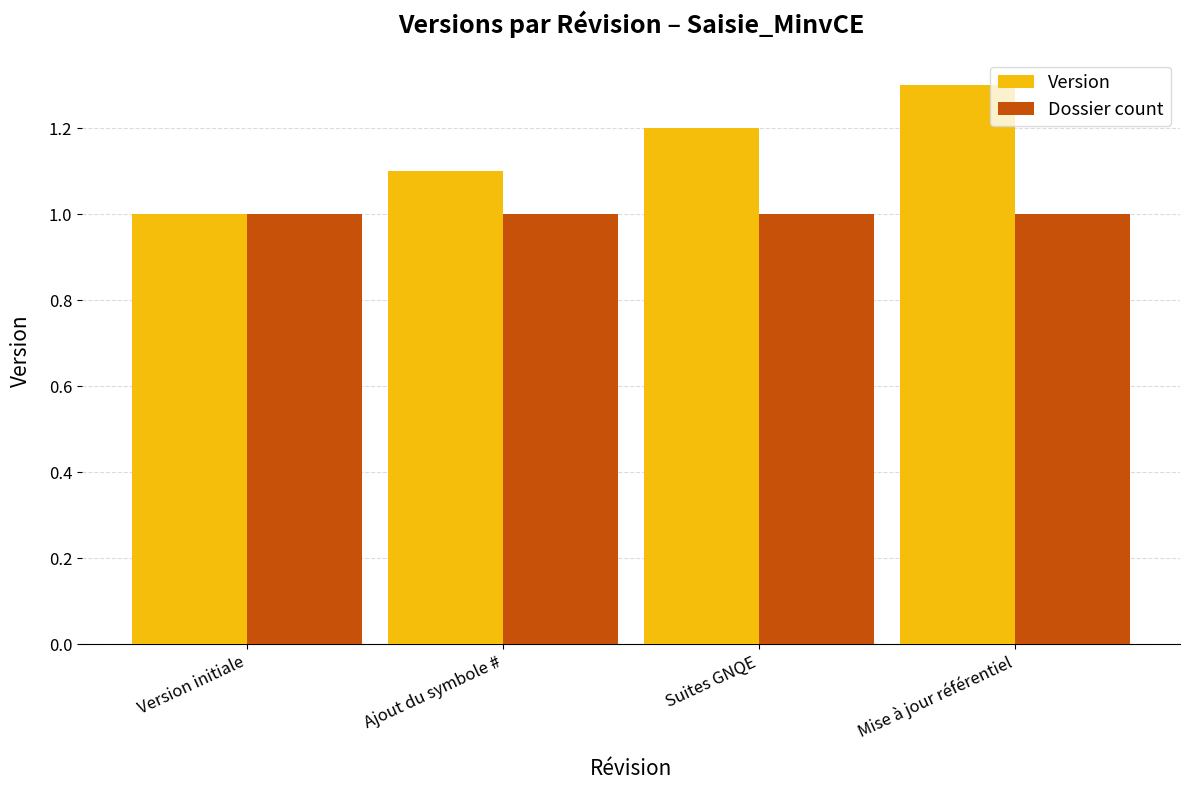

What is the spread (max minus min) of values at Suites GNQE?

0.2